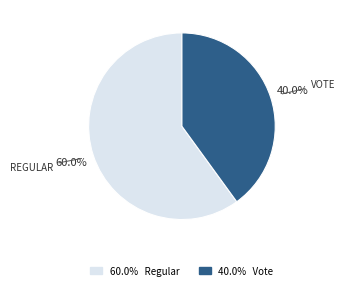

Is there any slice that represents more than half of the pie?

Yes